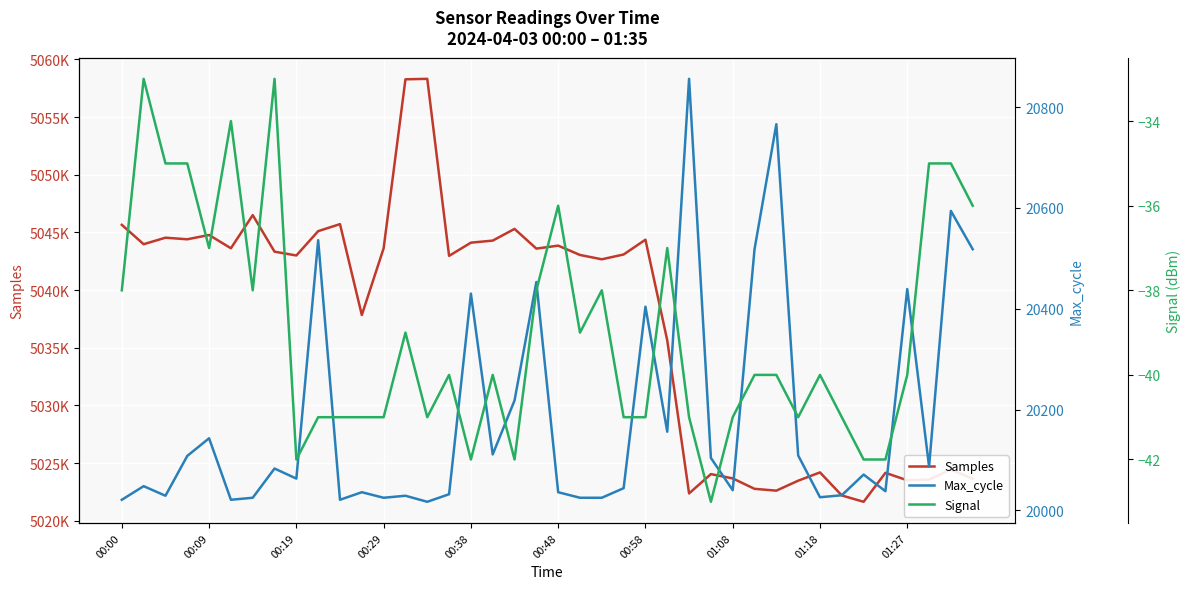

What position from the left is 25?

26